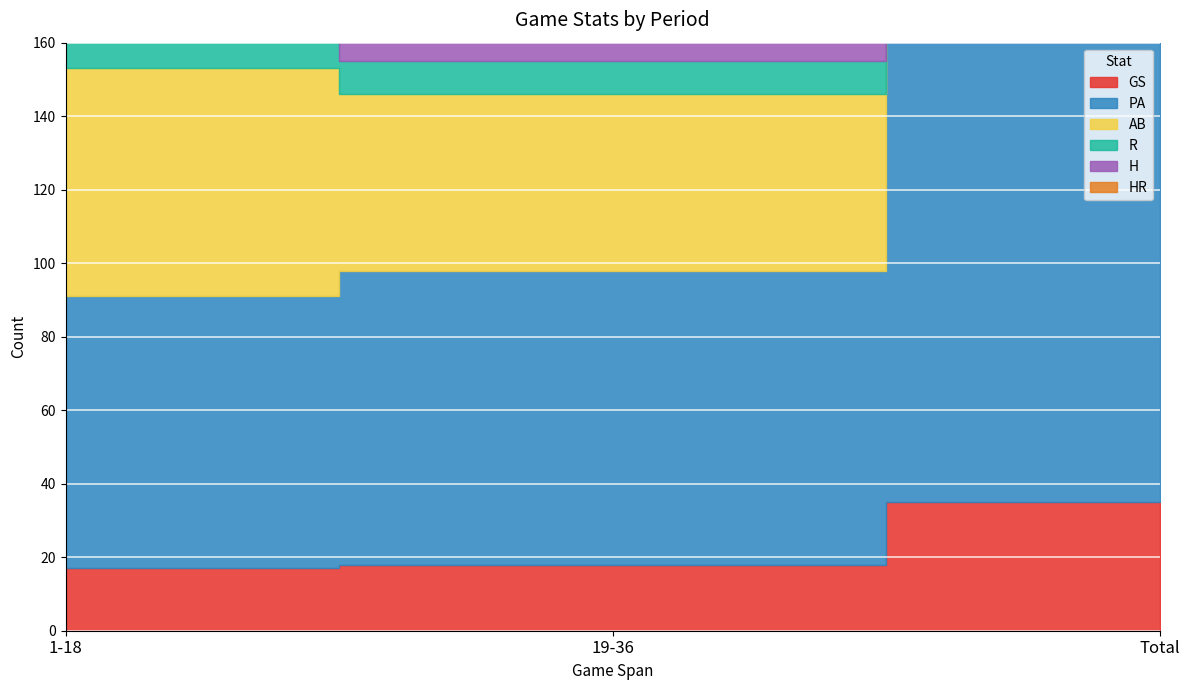

Where is R nearest to the value 16?

1-18